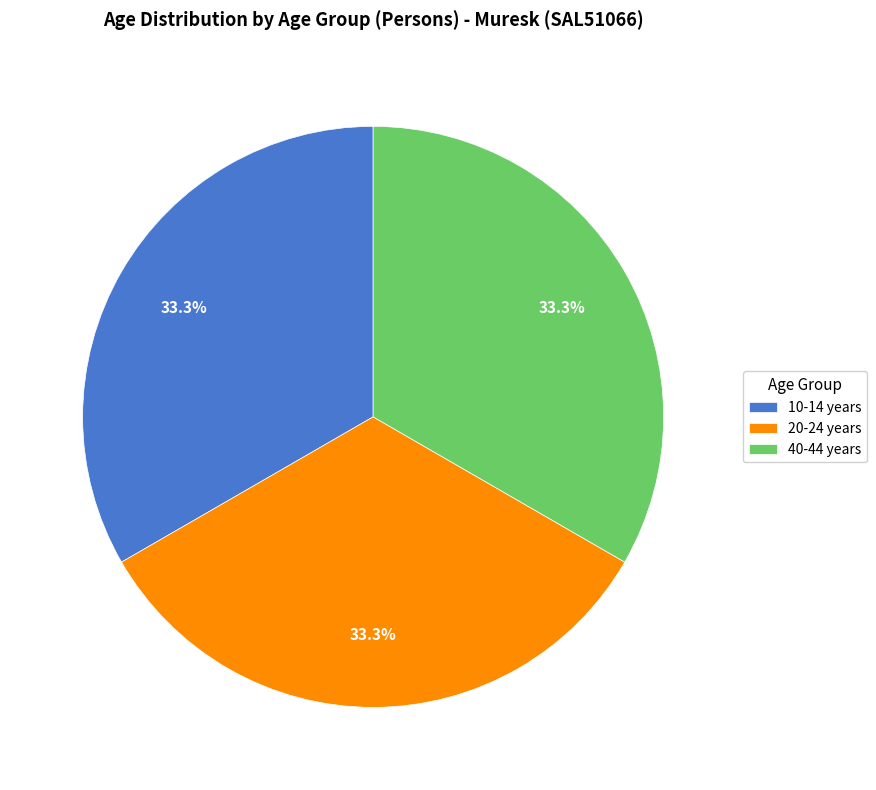

What is the ratio of the value at 20-24 years to the value at 40-44 years?

1.0